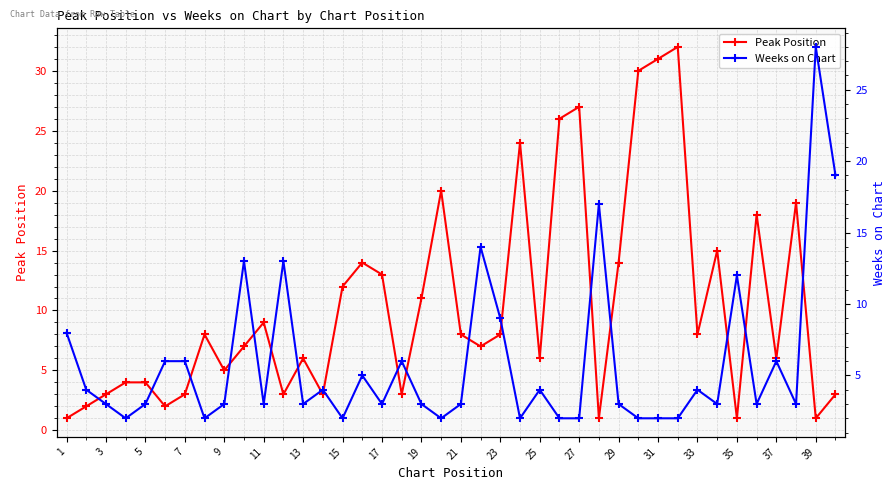

What is the maximum value for Peak Position?

32